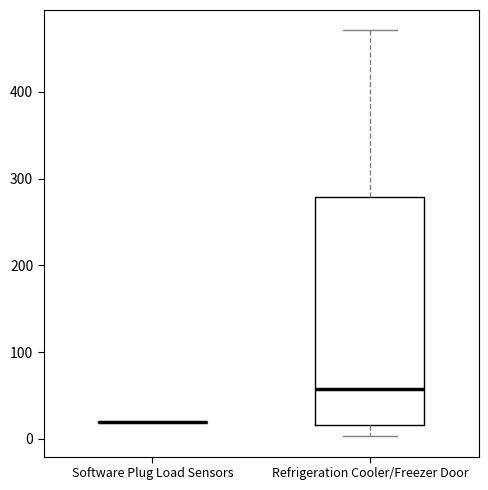

Reading left to right, read every box against the y-axis: the position of its median line, the range the box covers, and the ends of its whiskers. The values are not printed on the chart, so give them approximately, as read against the axis.

Software Plug Load Sensors: box collapsed to a line at 20, whiskers 20 to 20
Refrigeration Cooler/Freezer Door: median 60, box 20 to 280, whiskers 0 to 470